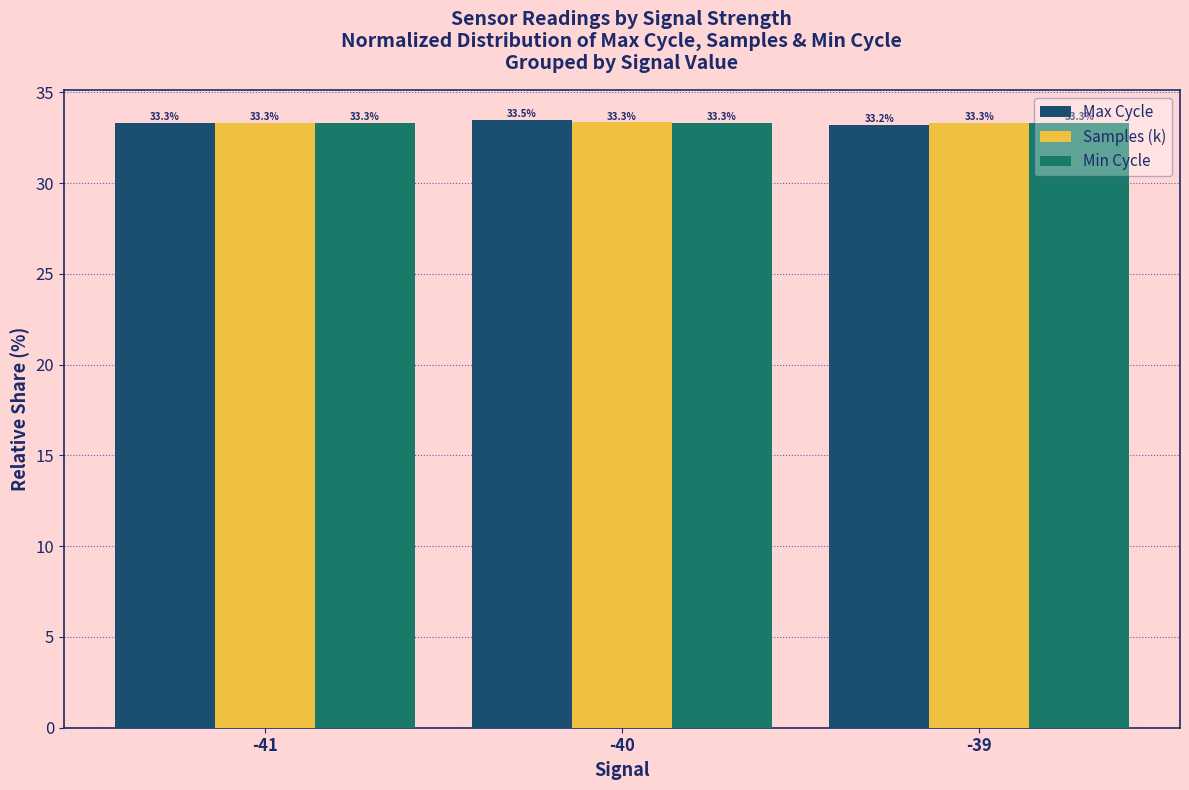

What value does the Samples (k) series have at -39?

33.3